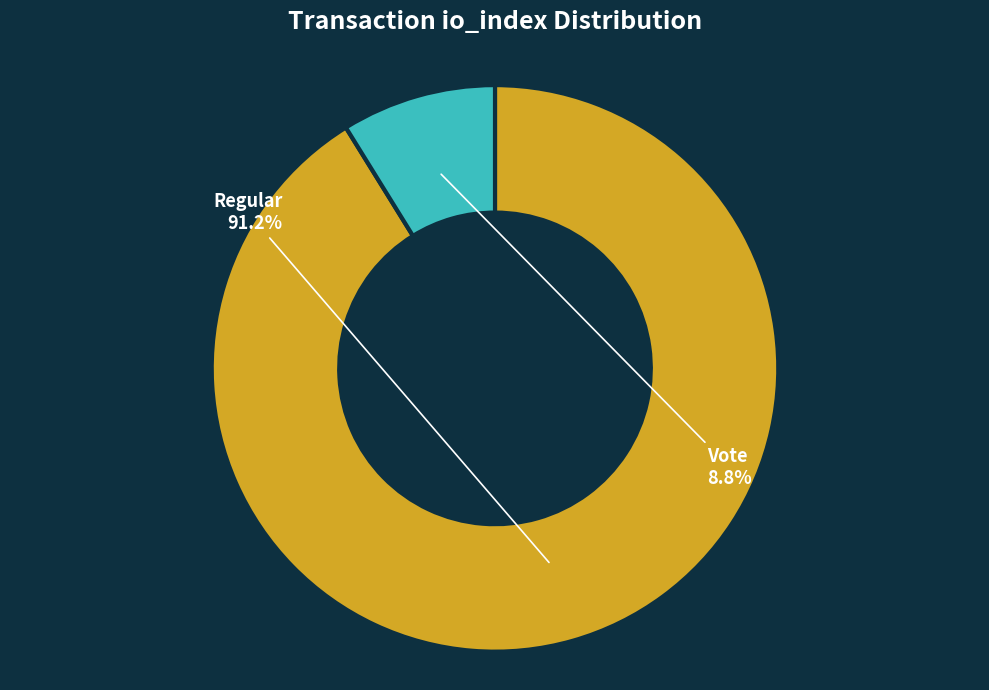

Rank the categories by value from lowest to highest.

Vote, Regular